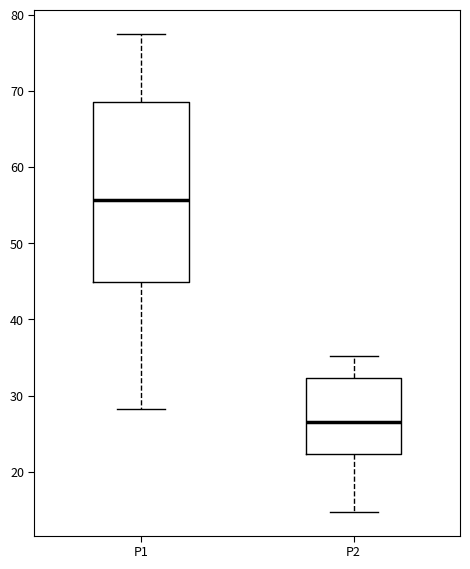

Reading left to right, transcribe this box plot: for each box, give where its median line is, the range the box spans, and where its two whiskers end, as read against the y-axis. The values are not printed on the chart, so give them approximately, as read against the axis.

P1: median 56, box 45 to 69, whiskers 28 to 77
P2: median 27, box 22 to 32, whiskers 15 to 35